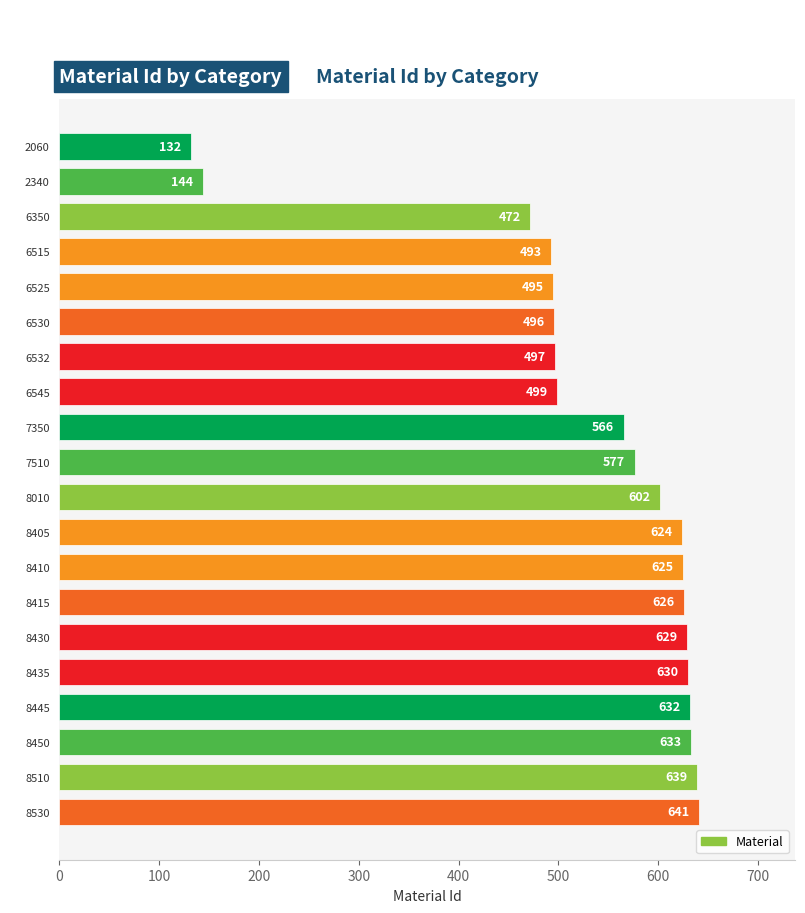

Rank the categories by value from highest to lowest.

8530, 8510, 8450, 8445, 8435, 8430, 8415, 8410, 8405, 8010, 7510, 7350, 6545, 6532, 6530, 6525, 6515, 6350, 2340, 2060